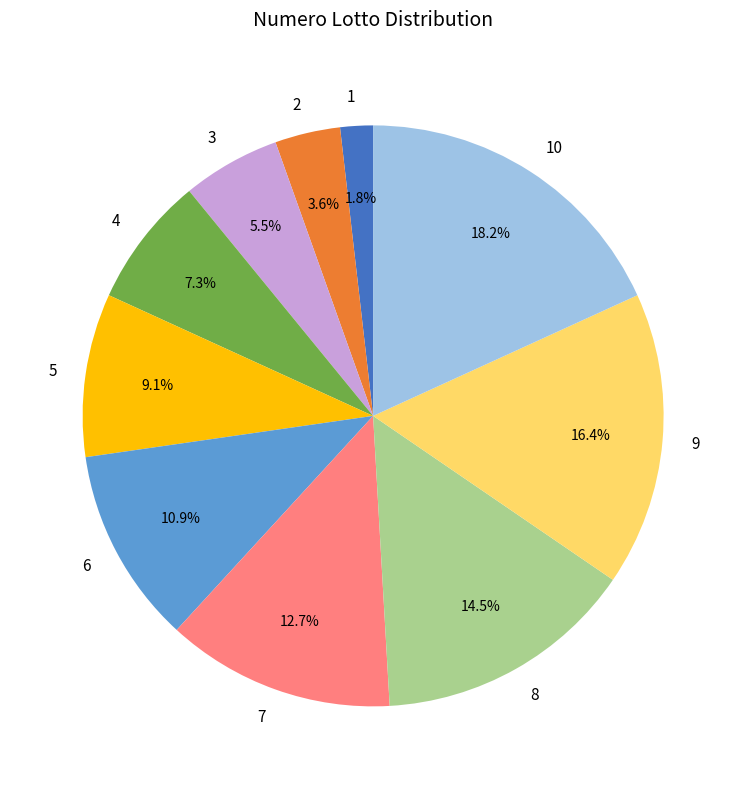

To the nearest percent, what is the average slice percentage?

10%